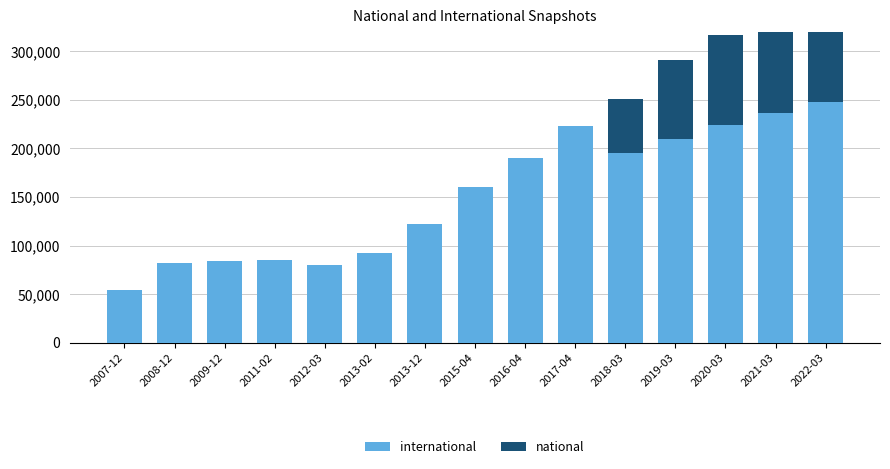

Does the chart contain any negative values?

No